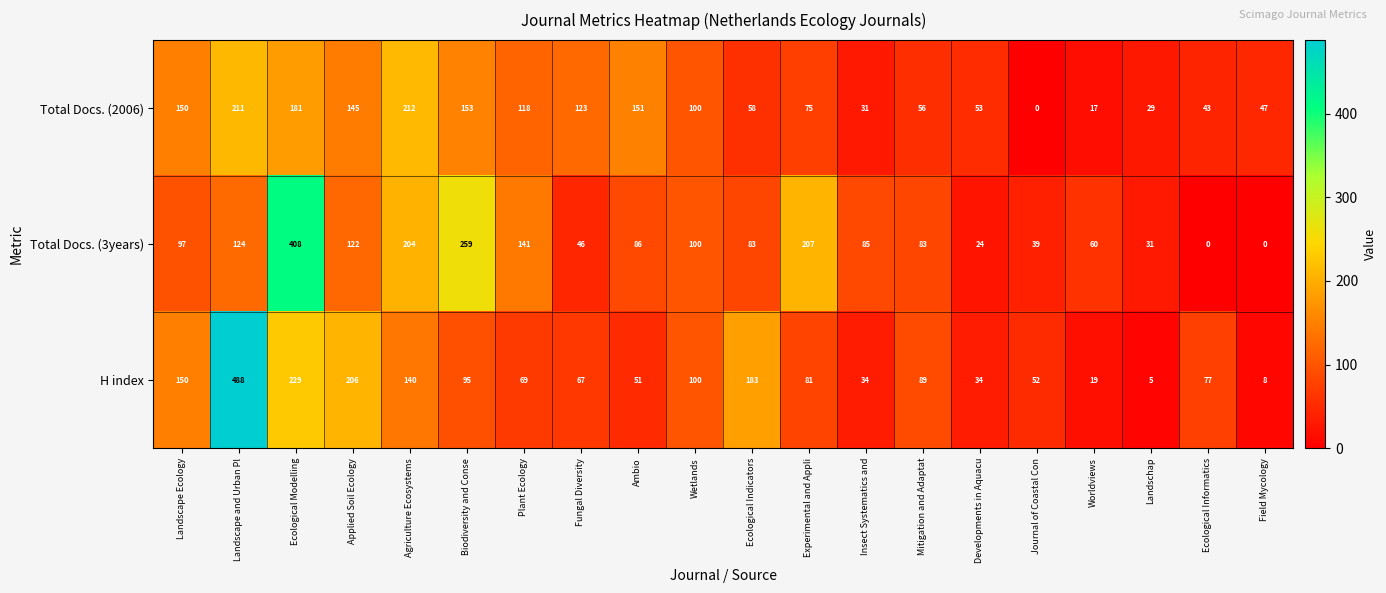

Which series has the widest spread of values?

H index